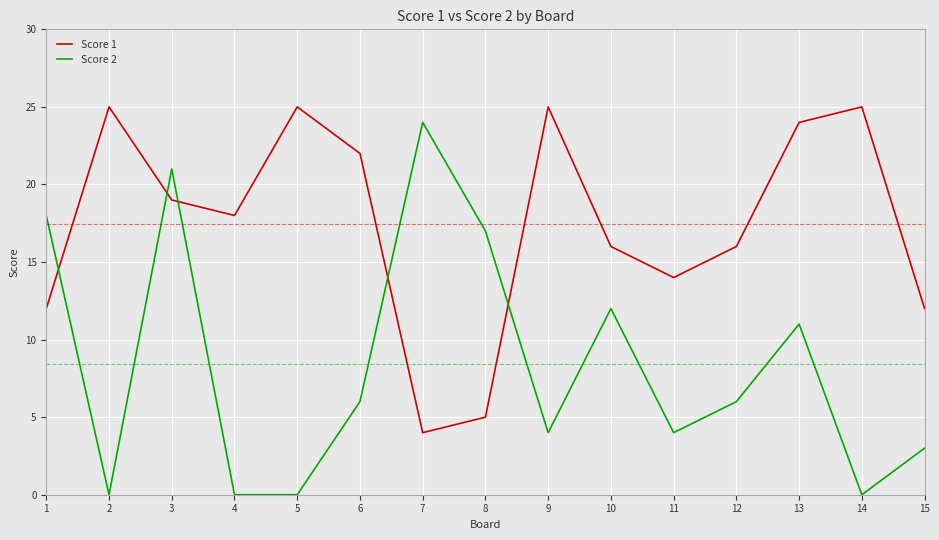

At 2, list the series in order from largest to smallest.

Score 1, Score 2